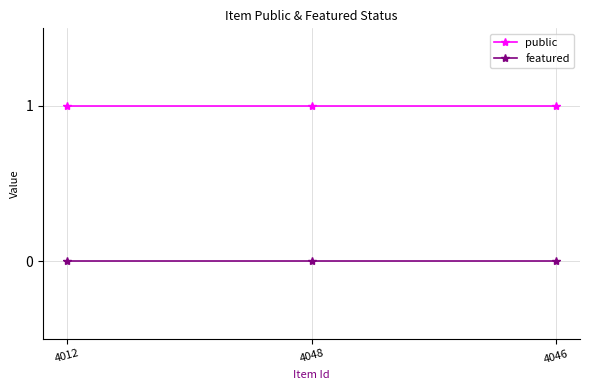

At 4046, list the series in order from smallest to largest.

featured, public